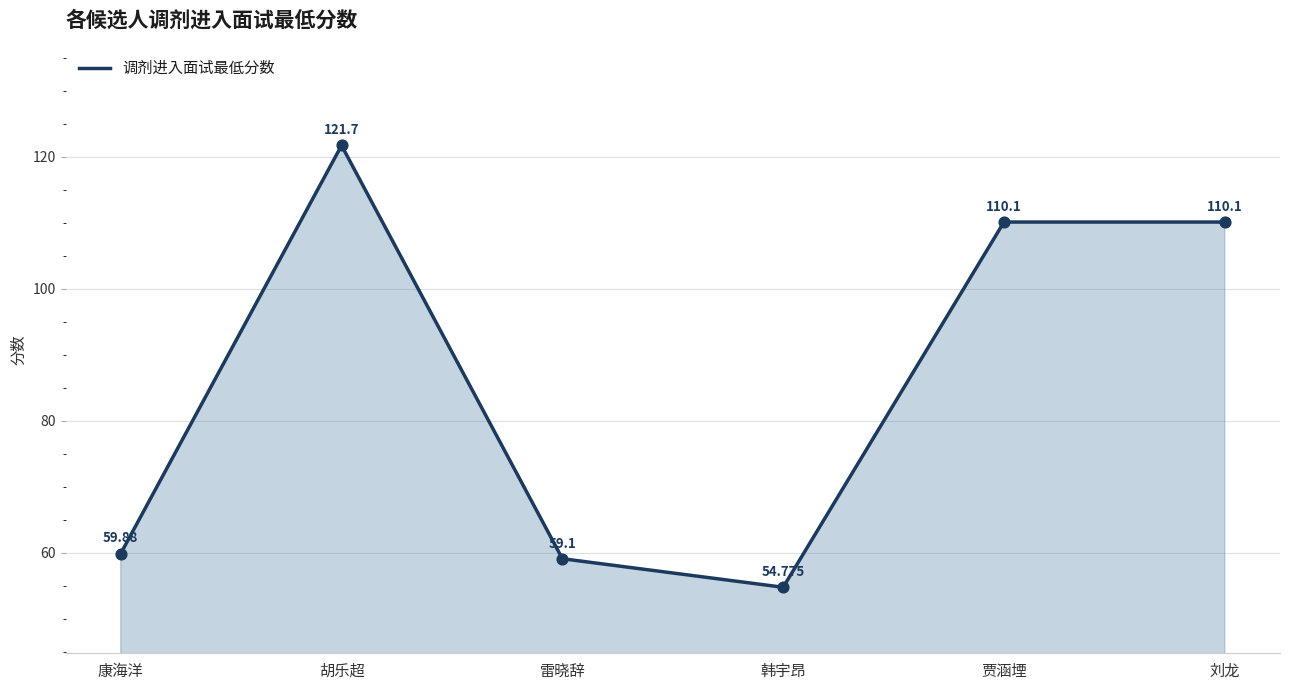

Which has a higher value, 胡乐超 or 康海洋?

胡乐超